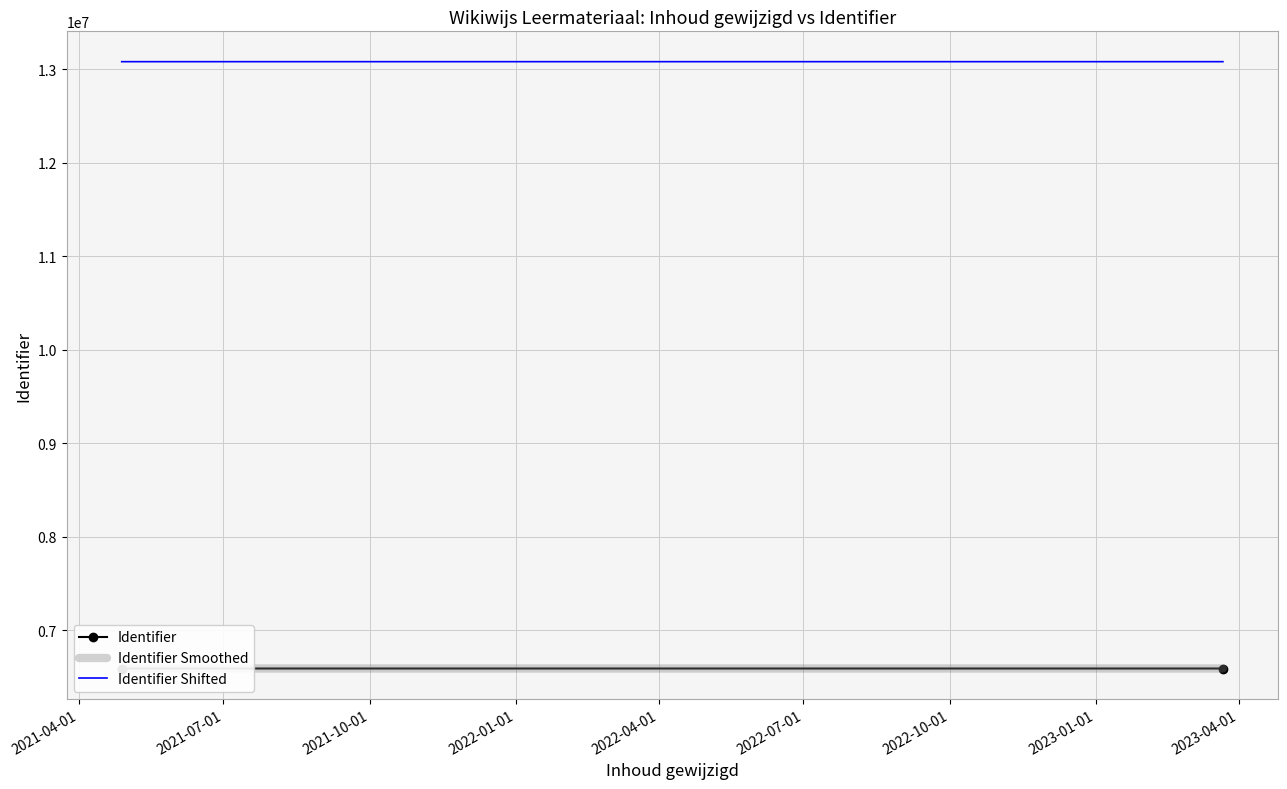

Between 2021-04-01 and 2021-07-01, which is larger?

2021-07-01